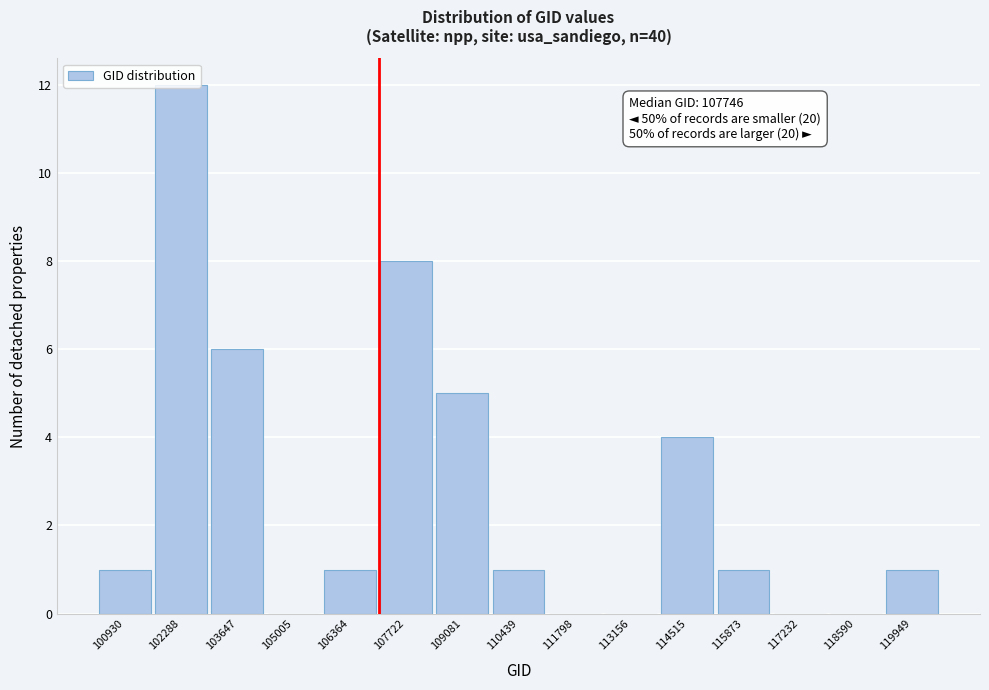

Between 106364 and 105005, which is larger?

106364